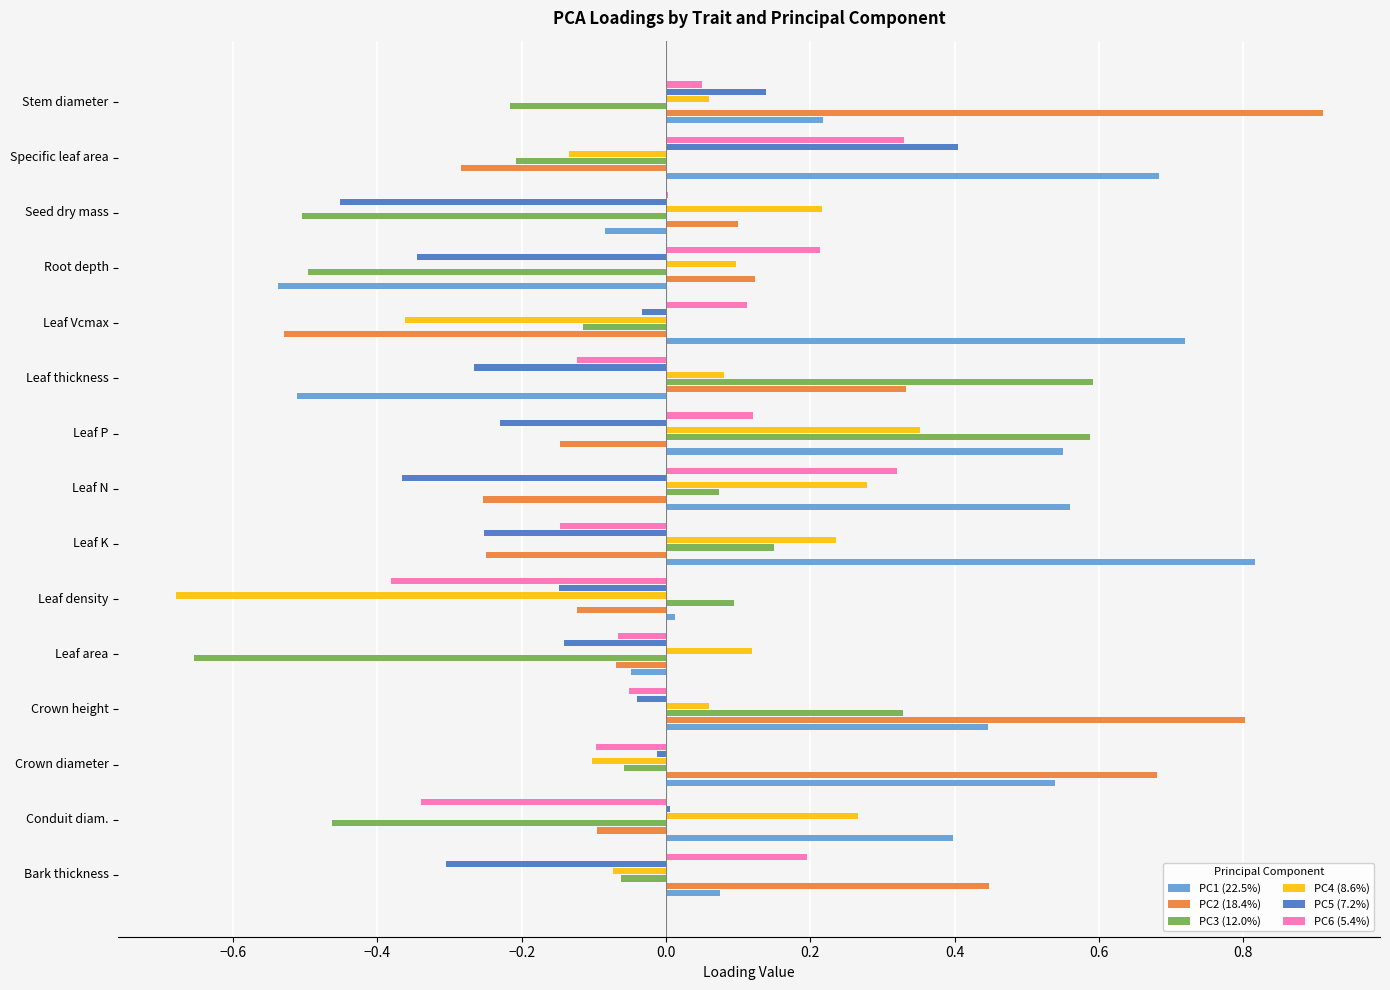

What are all the series names shown in the legend?

PC1 (22.5%), PC2 (18.4%), PC3 (12.0%), PC4 (8.6%), PC5 (7.2%), PC6 (5.4%)